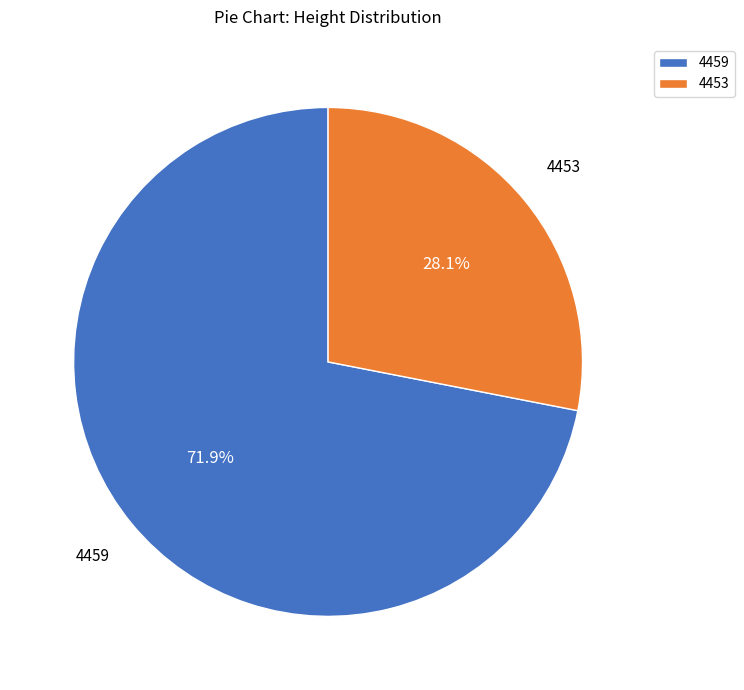

Which slice represents more than half of the pie?

4459